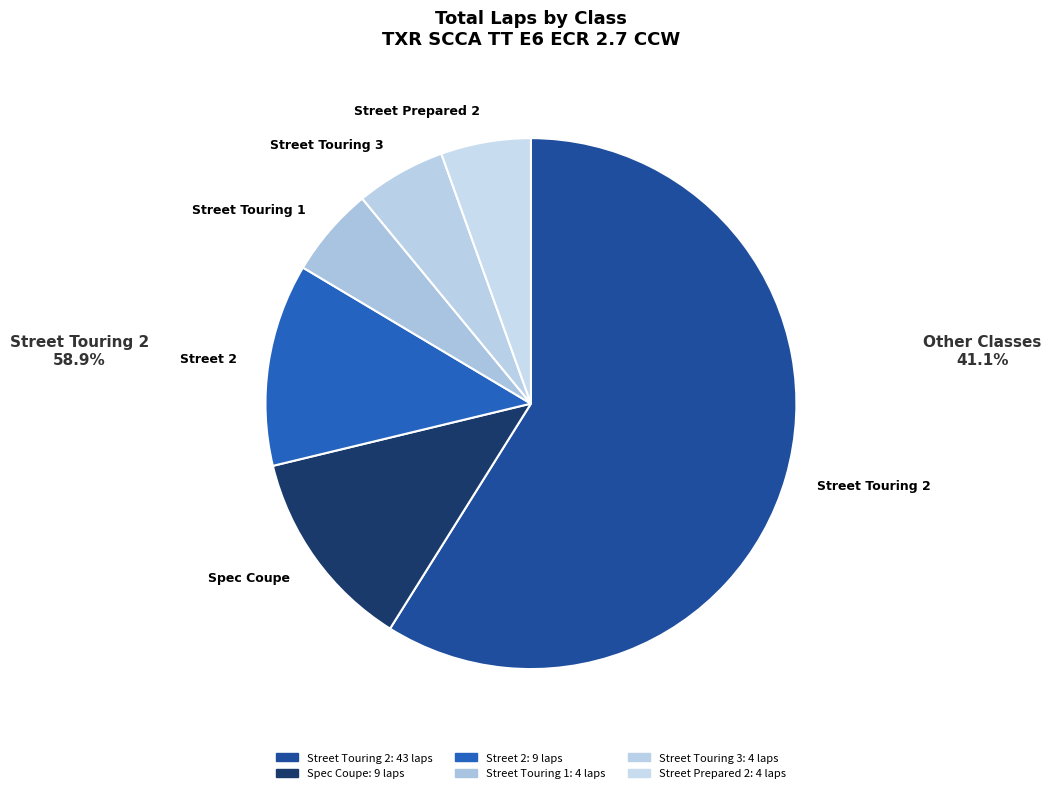

What is the largest slice in the pie chart?

Street Touring 2